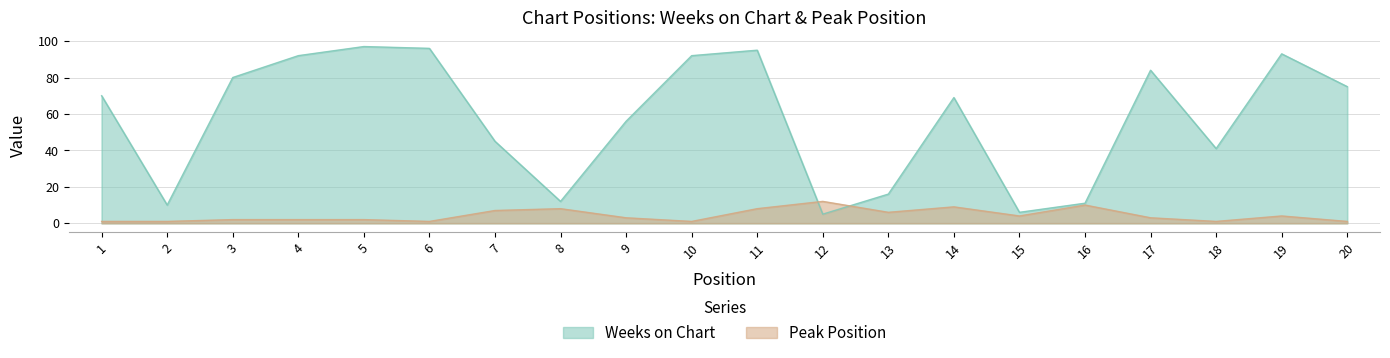

What is the total value across all series at 10?

93